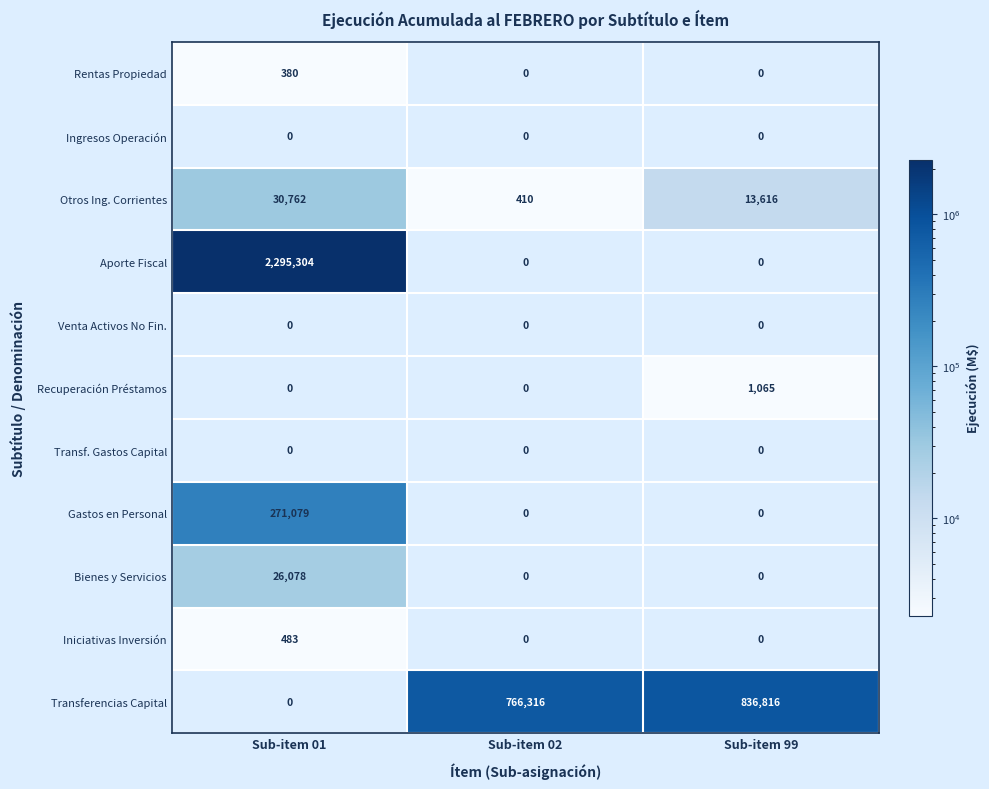

Which label corresponds to the largest value in the chart?

Sub-item 01